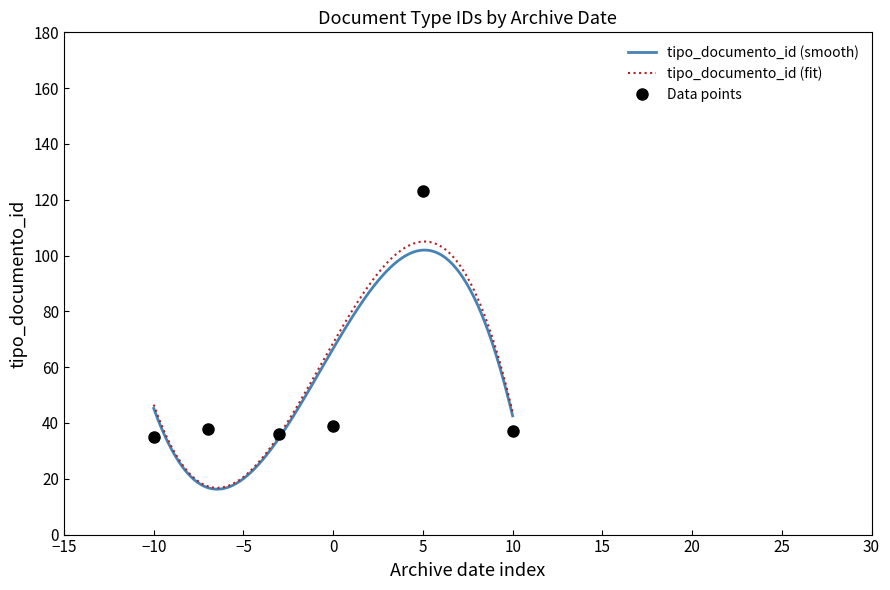

What is the highest value of the Data points series?

123